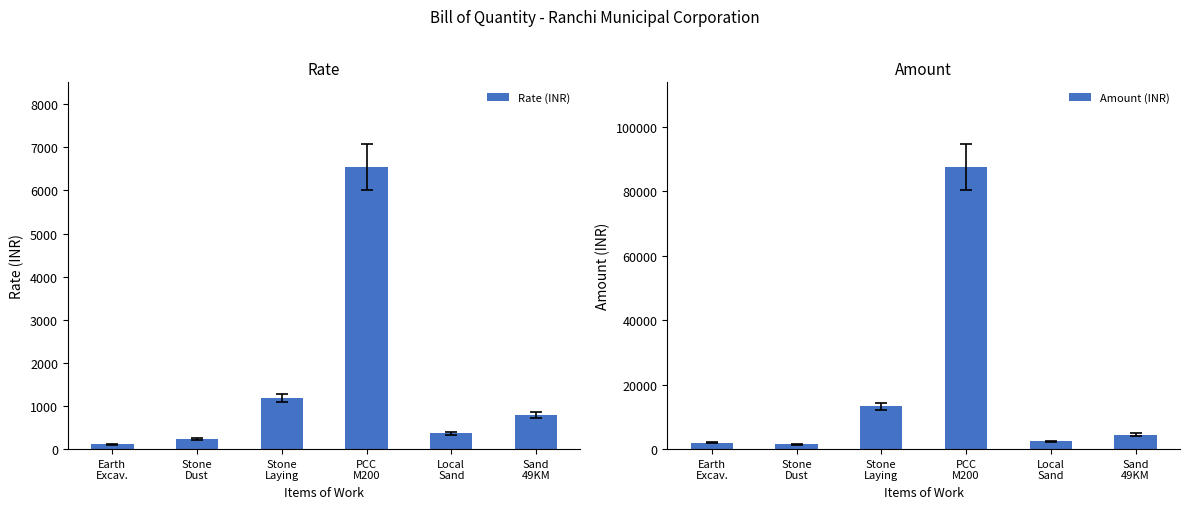

What is the label of the 6th bar from the right?

Earth
Excav.